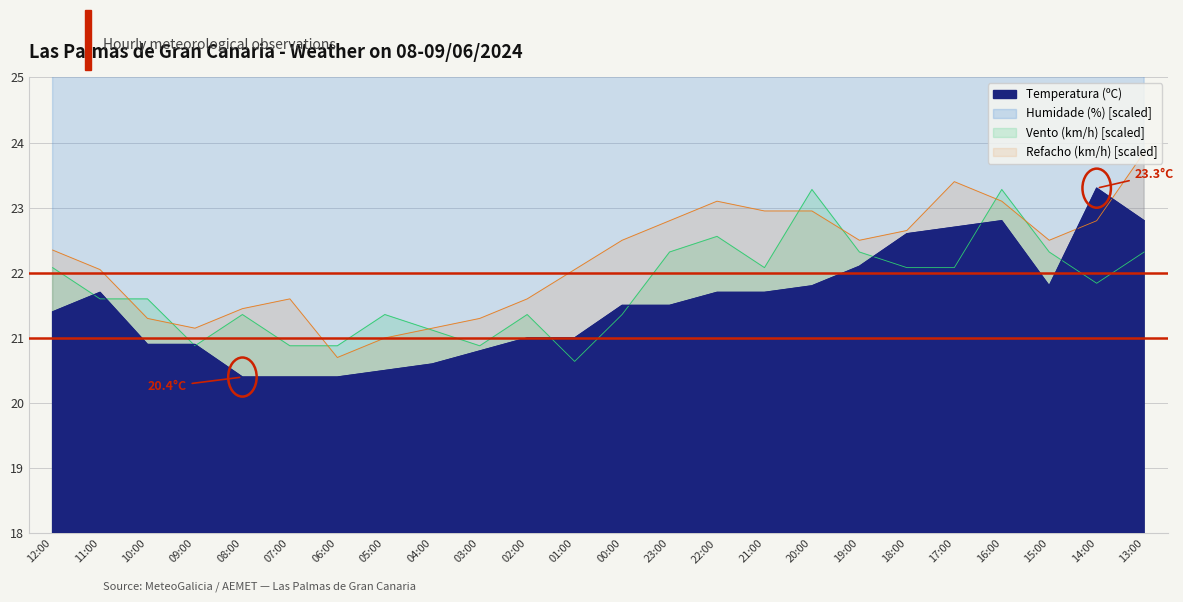

What is the average value of the Humidade (%) series?

36.7